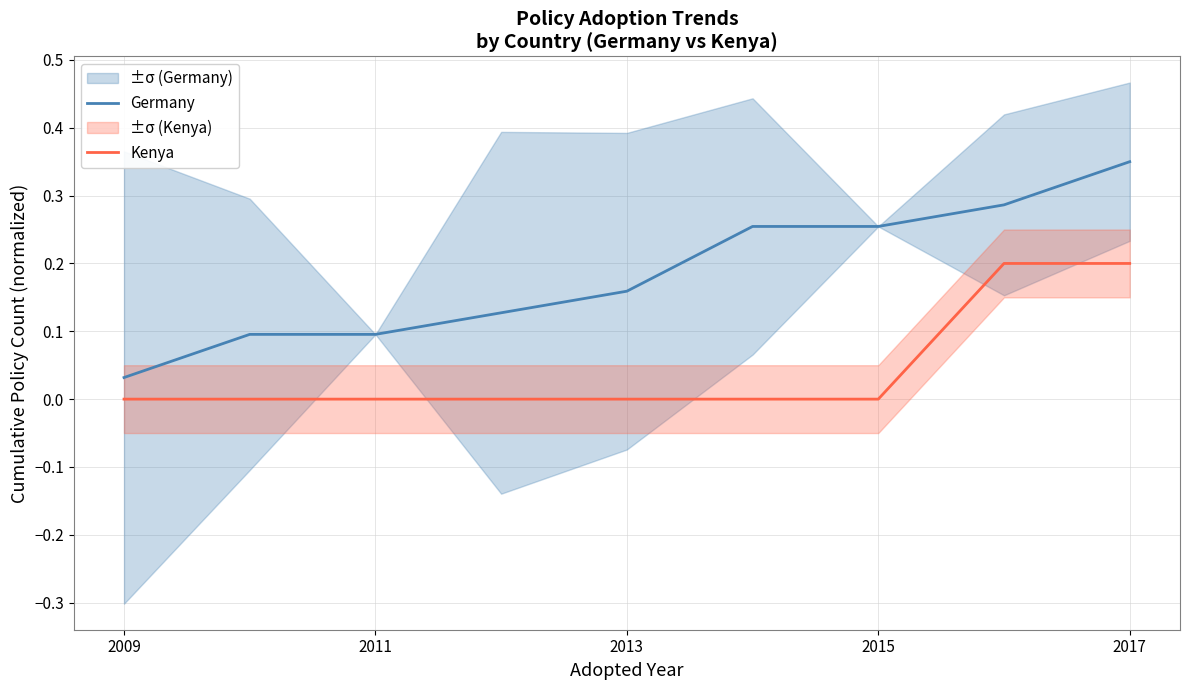

True or false: Germany and Kenya cross at least once.

False